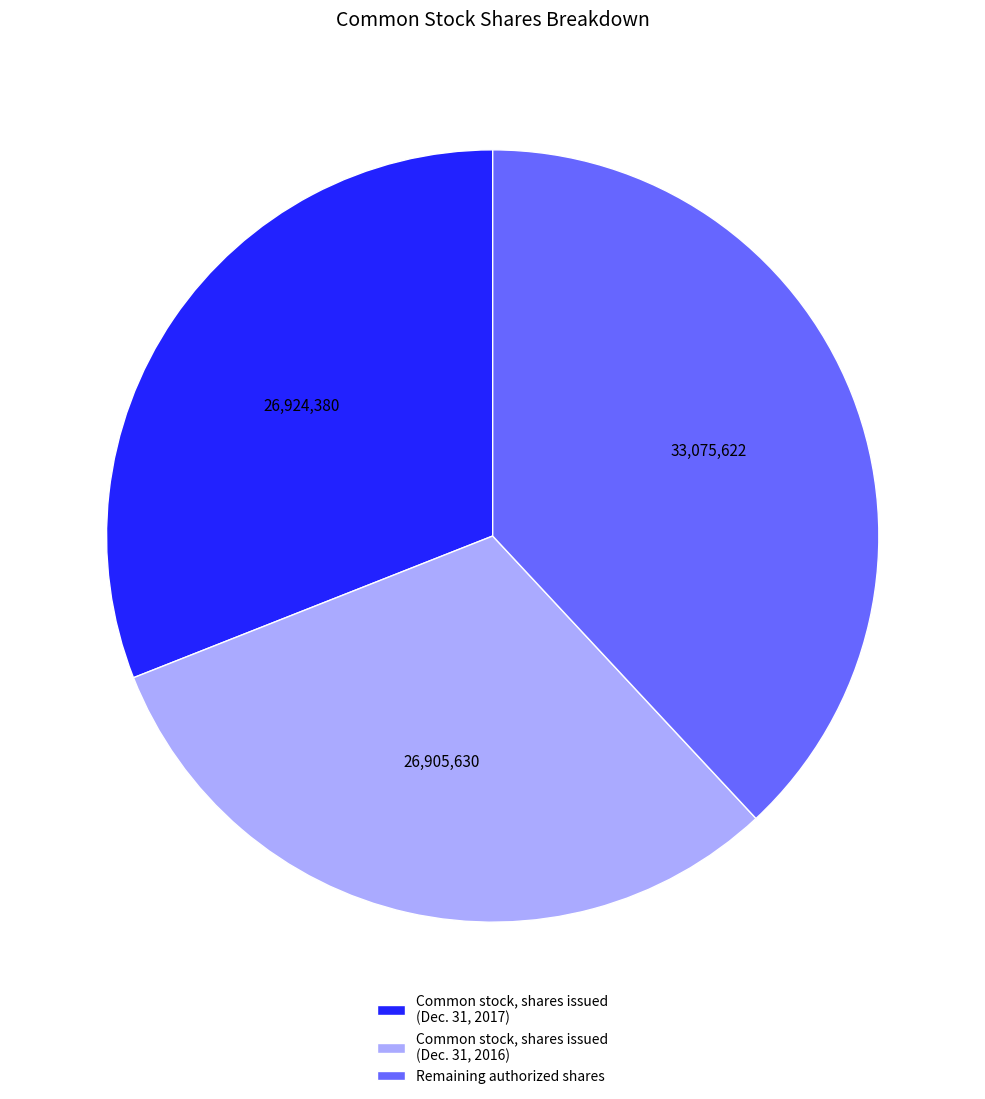

Which category has the biggest portion of the pie?

Remaining authorized shares